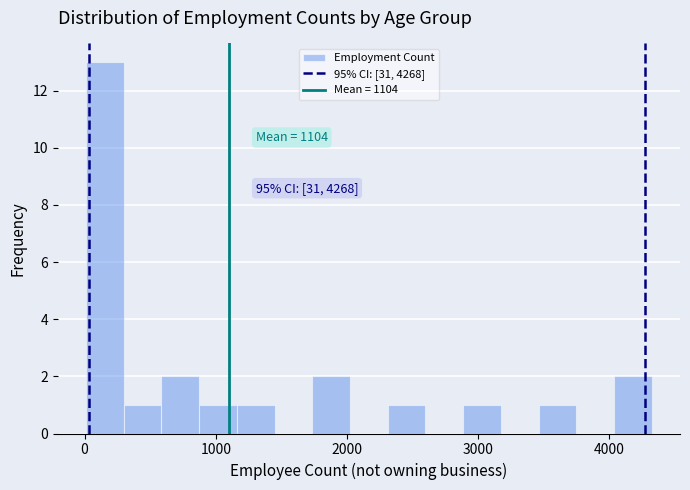

Around what value on the x-axis is the tallest bar? Give the approximate position of its centre, as read against the axis.

200